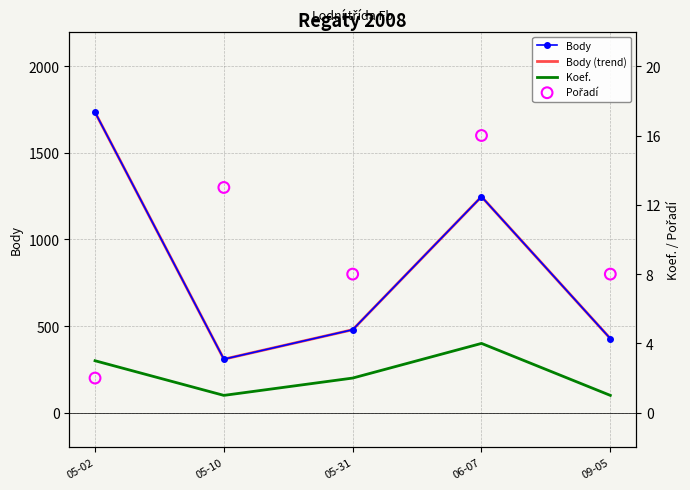

Which series reaches the maximum Y coordinate?

Body